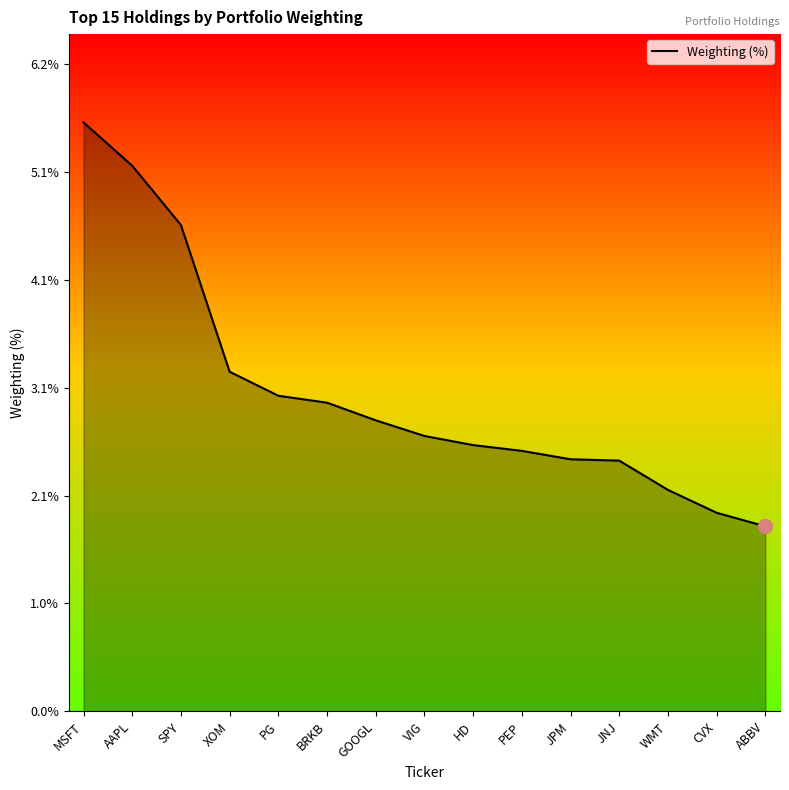

Reading left to right, list all the values displayed in this chart.

5.6	5.2	4.6	3.2	3.0	2.9	2.8	2.6	2.5	2.5	2.4	2.4	2.1	1.9	1.8